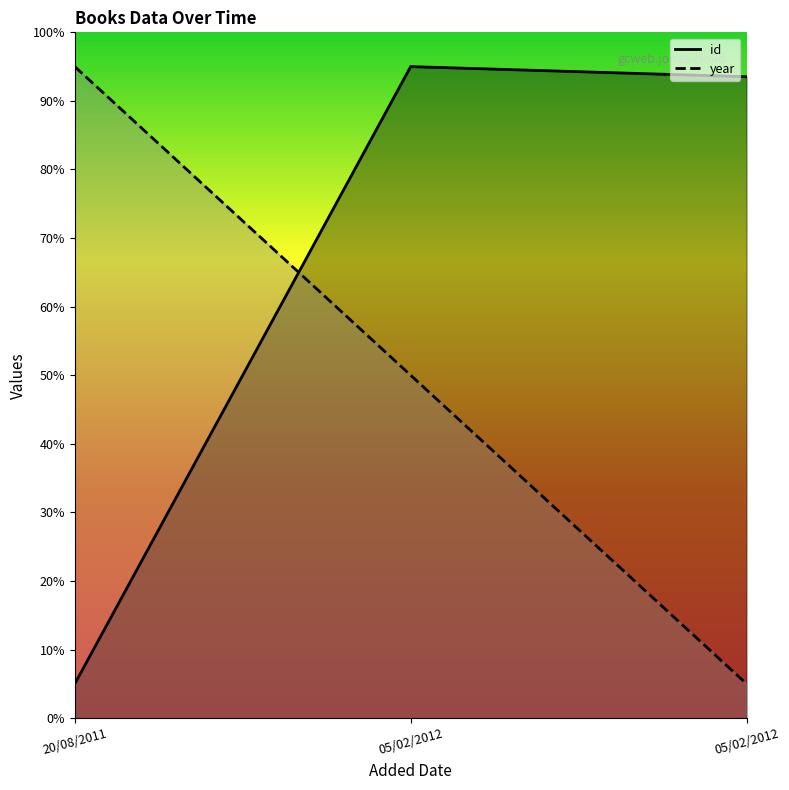

How many categories are shown in the chart?

3